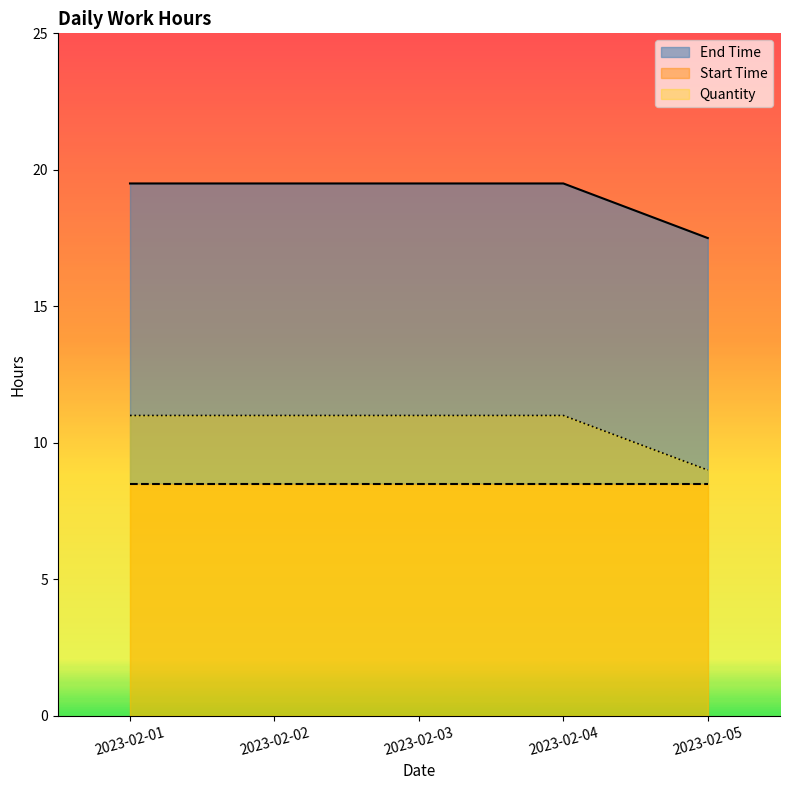

What is the approximate value of Quantity at 2023-02-04?

11.0